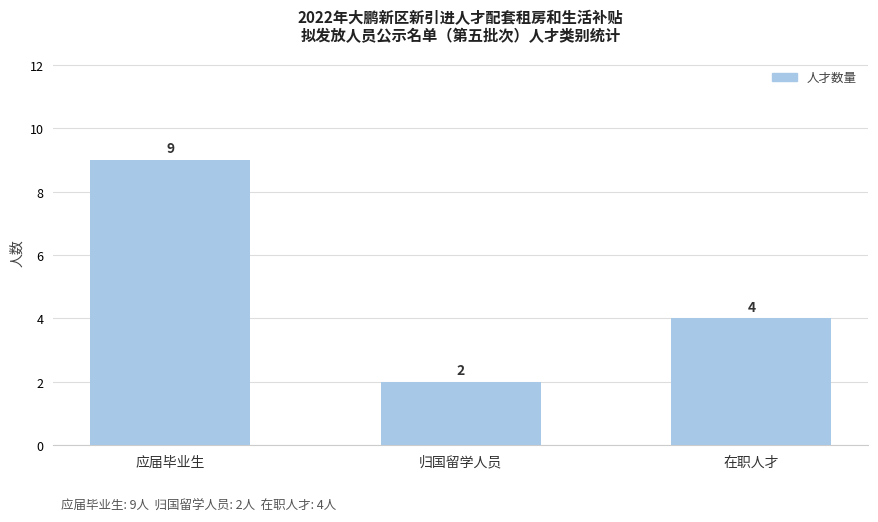

At which label does the data first exceed 4?

应届毕业生